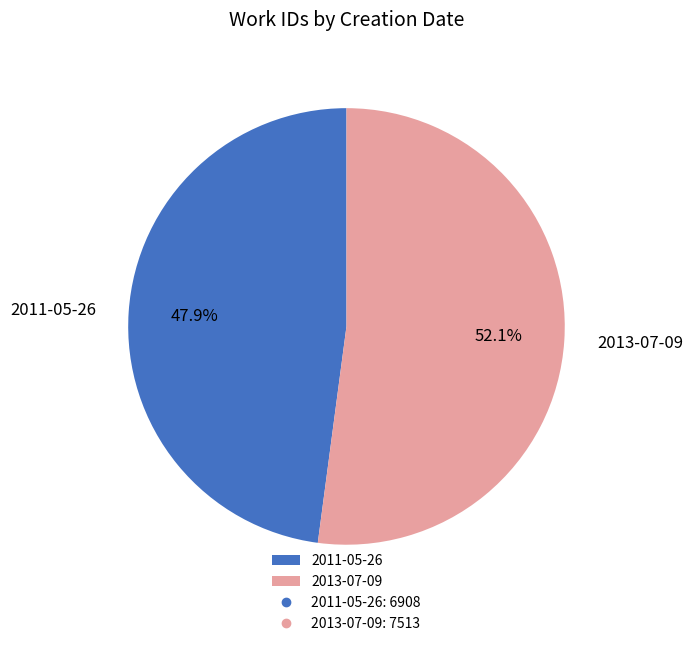

Which category has the smallest portion of the pie?

2011-05-26